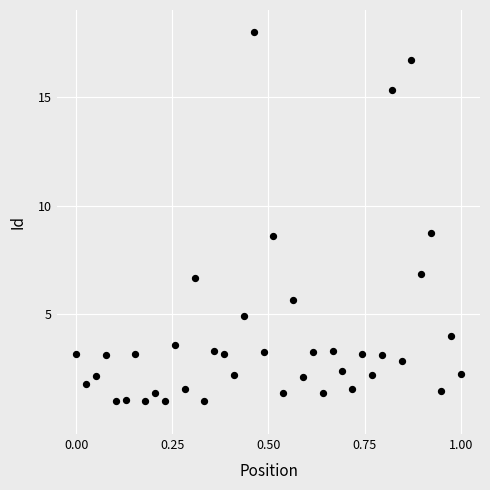

What is the range of X values (max minus min)?

1.0